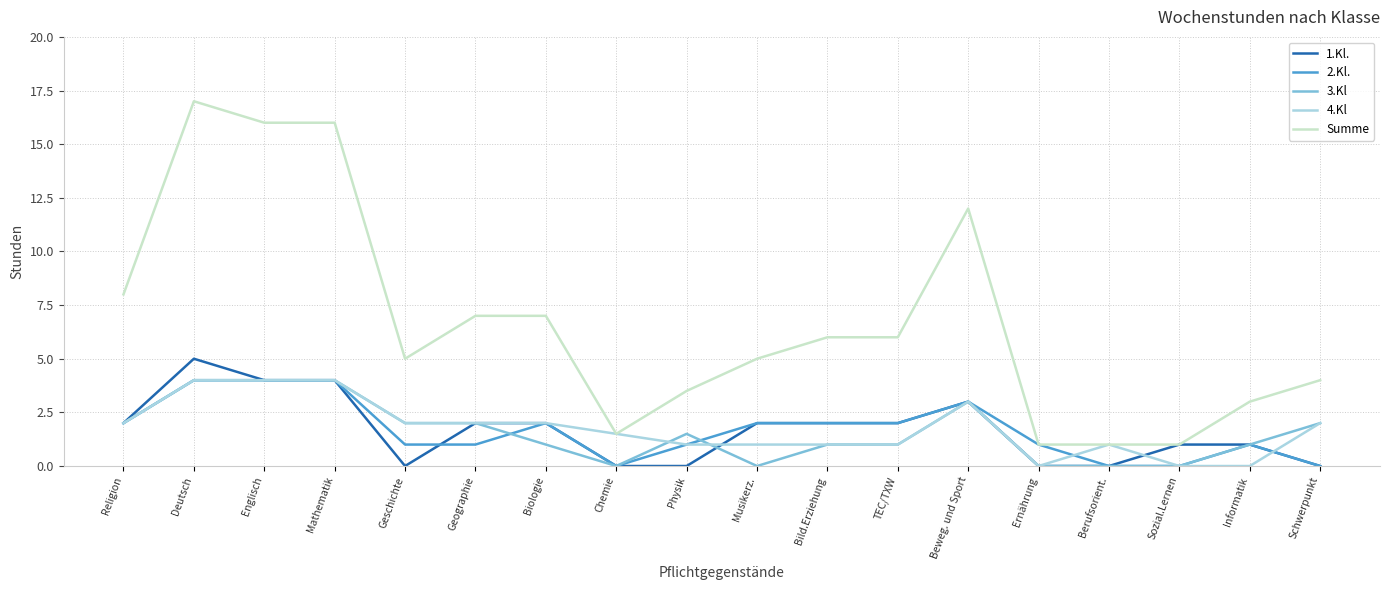

What is the difference between the maximum and minimum values in the 3.Kl series?

4.0